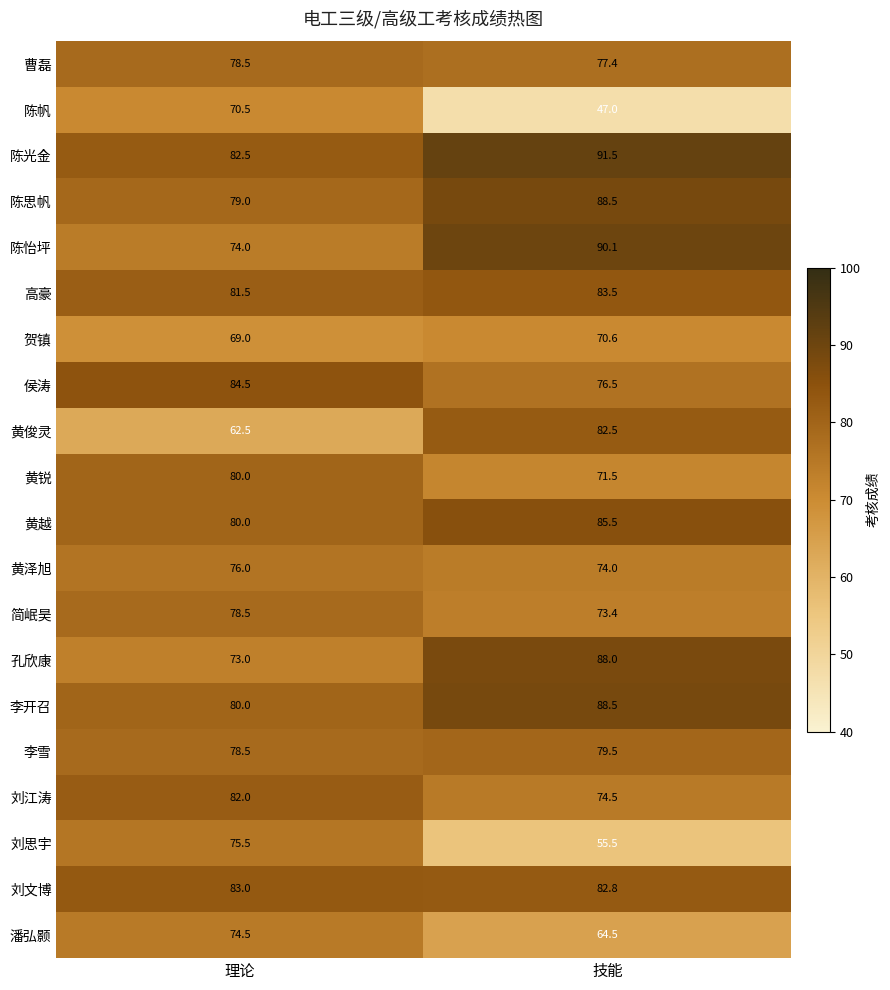

Rank the categories by 潘弘颢 value from lowest to highest.

技能, 理论